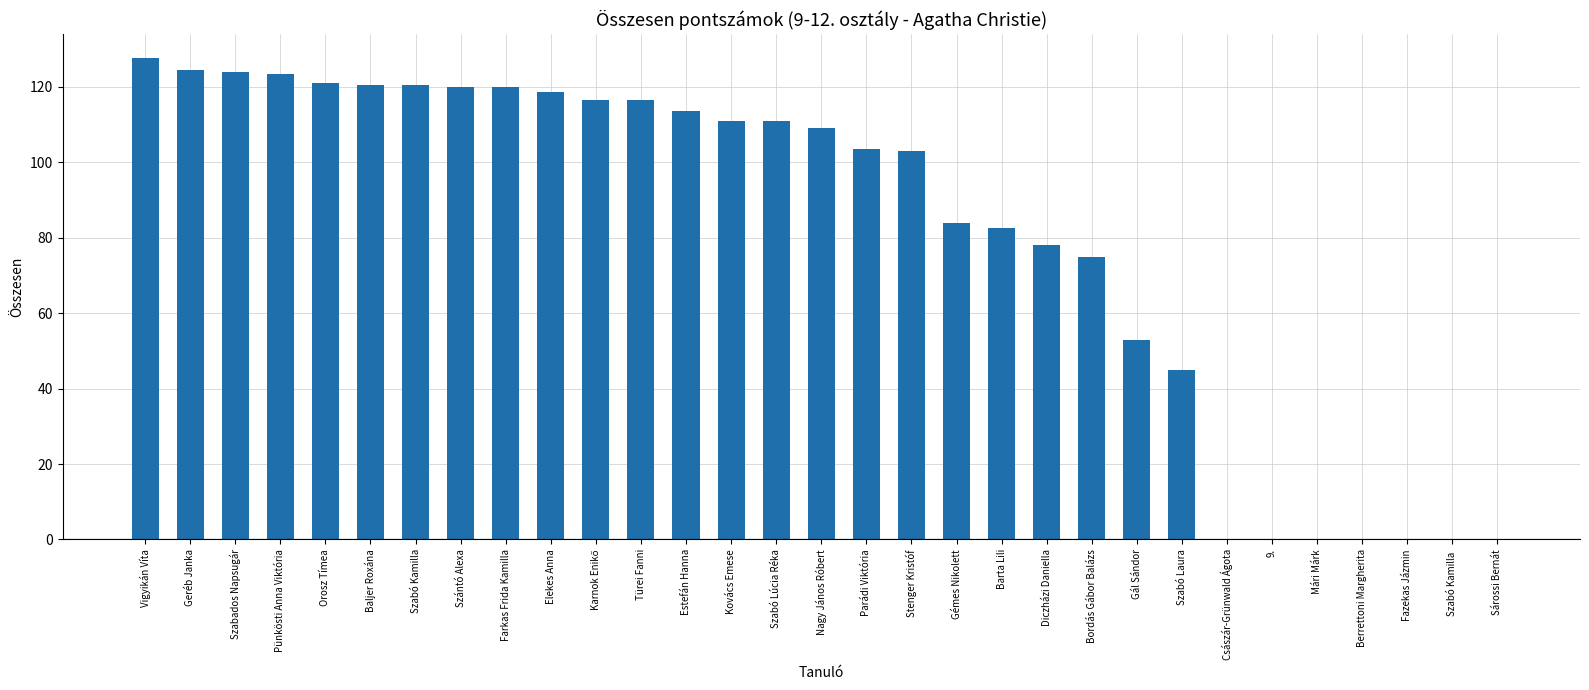

What is the approximate value at Szabó Lúcia Réka?

111.0